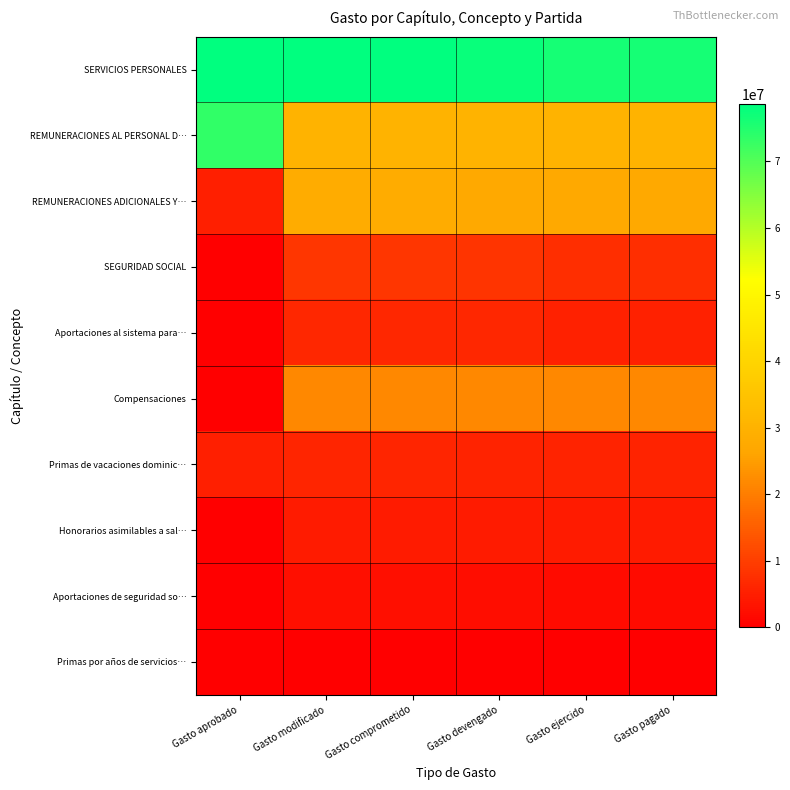

Which series has the widest spread of values?

REMUNERACIONES AL PERSONAL D…